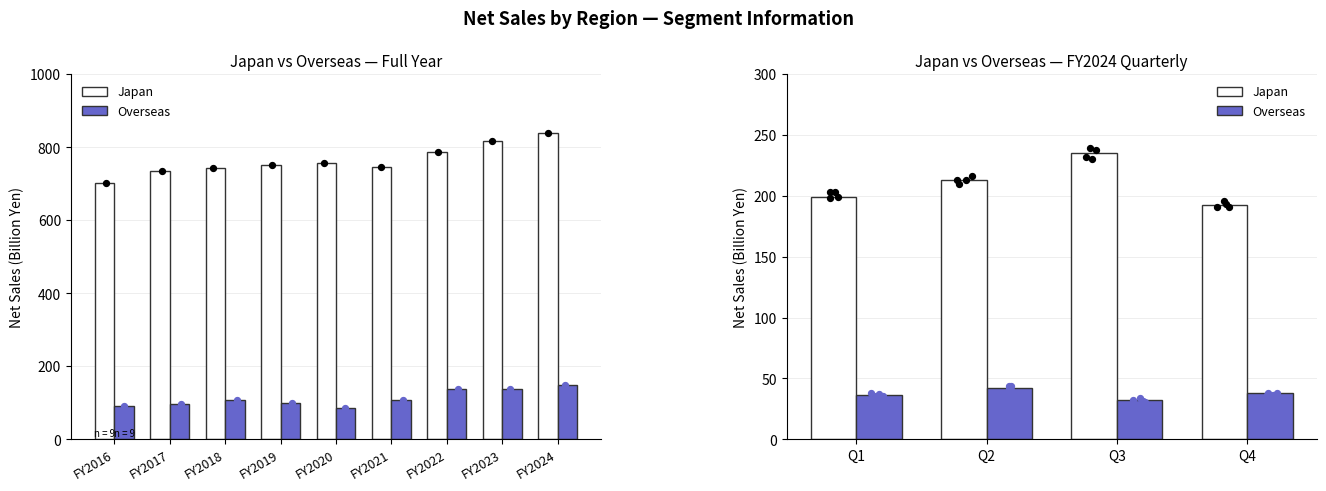

At how many categories does at least one series exceed 102?

4